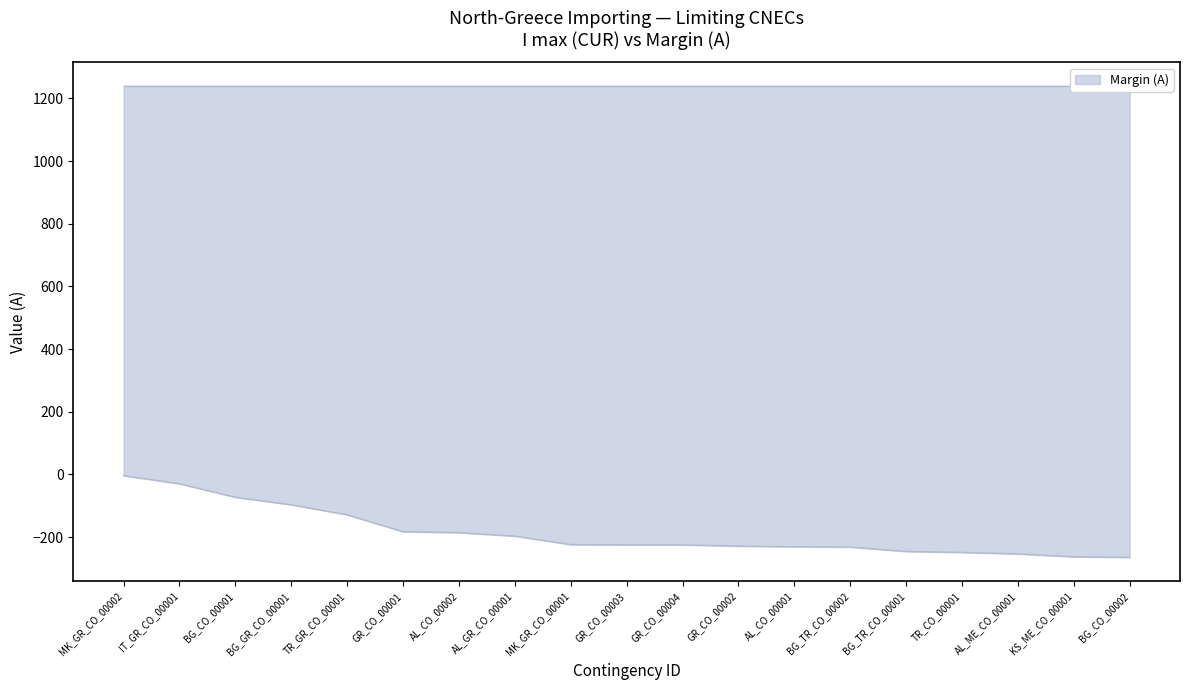

Between BG_GR_CO_00001 and BG_TR_CO_00001, which is larger?

BG_GR_CO_00001